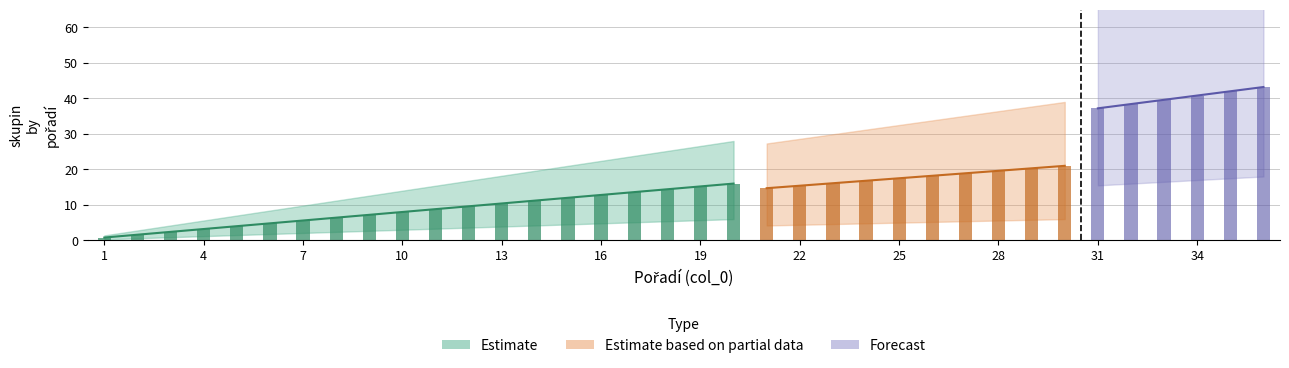

What is the change in value from 3 to 8?

+4.0